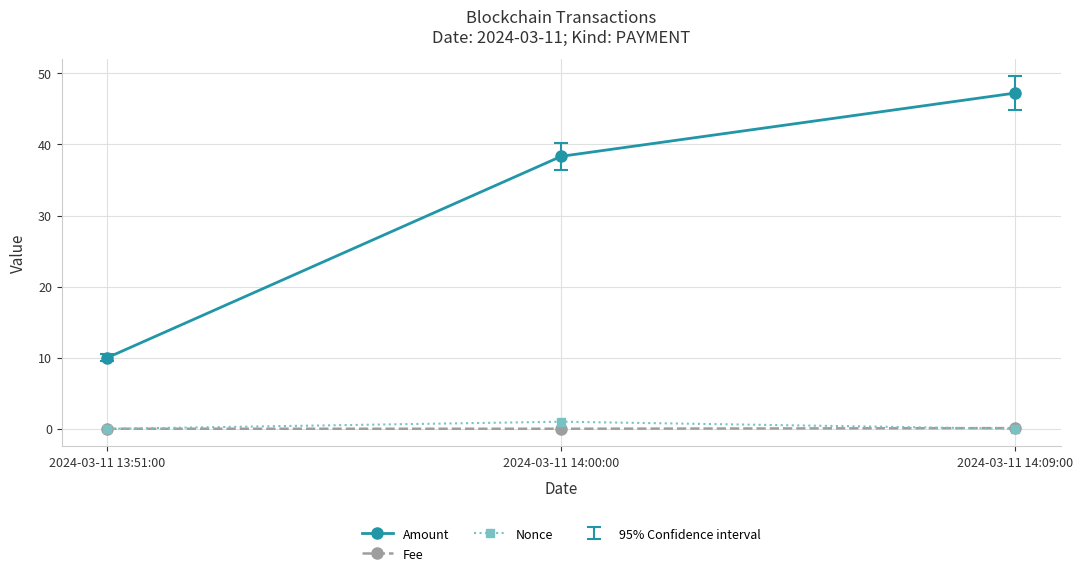

What position from the left is 2024-03-11 14:09:00?

3